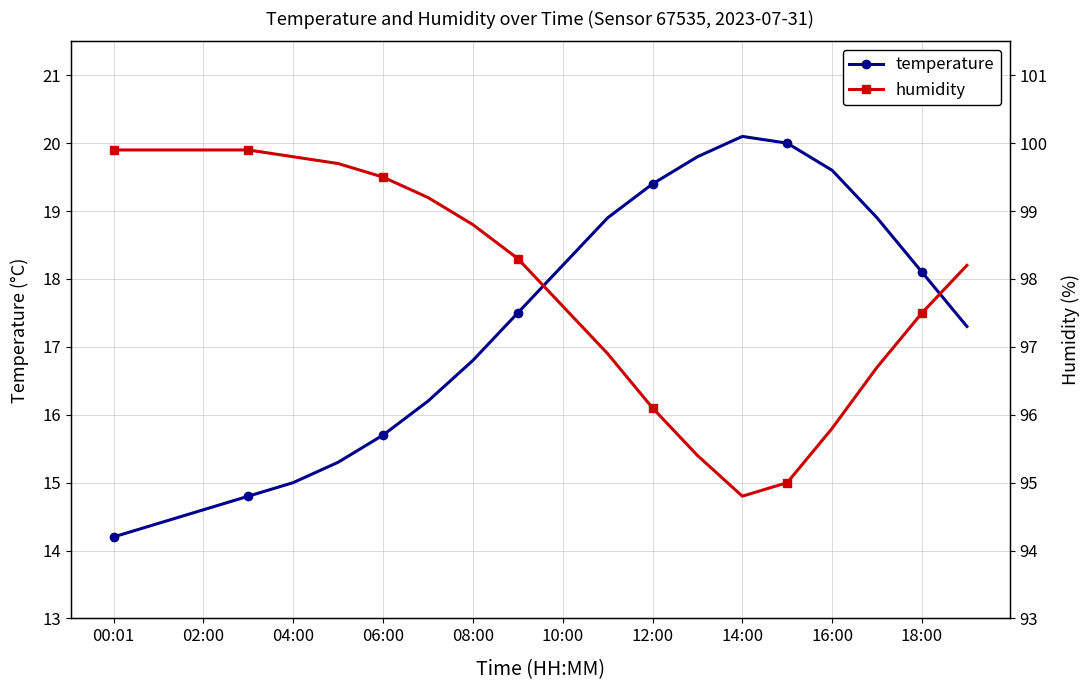

List the series in order of their peak value, highest first.

humidity, temperature